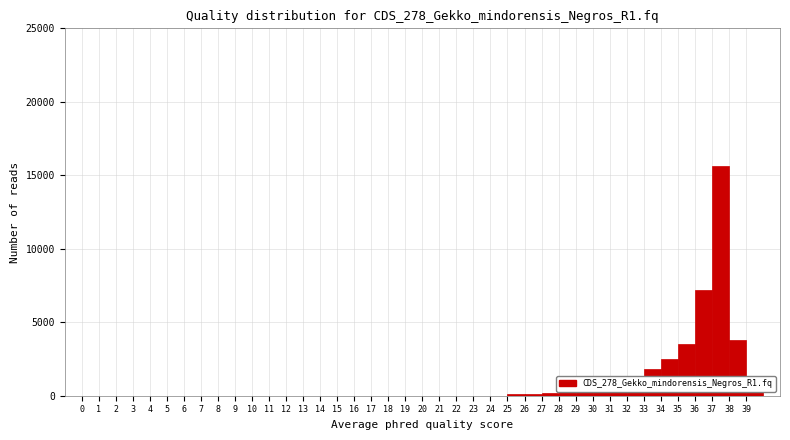

Which range on the x-axis has the tallest bar?

37 to 38